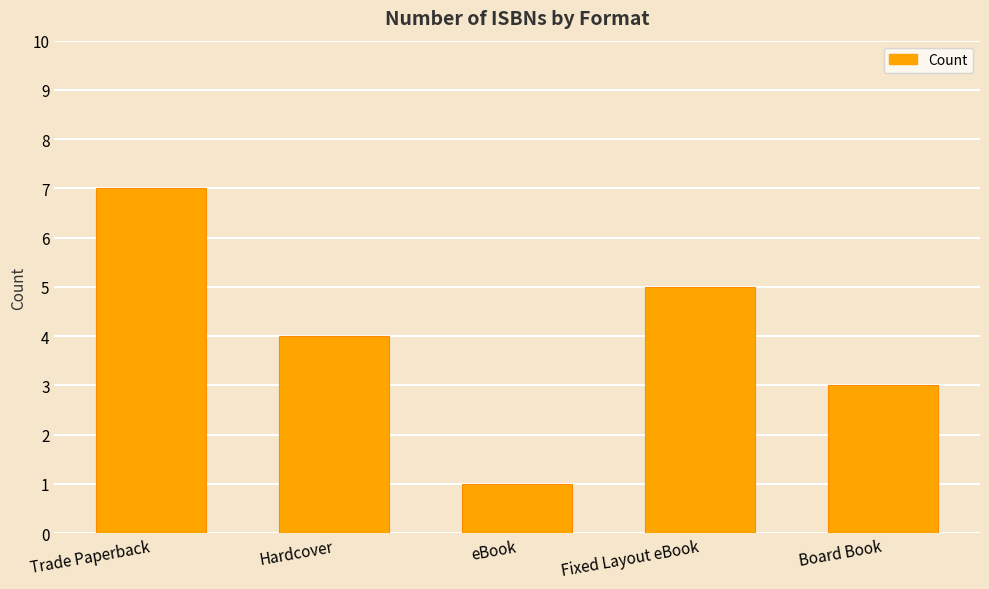

The chart shows a value of 3 at Board Book. True or false?

True